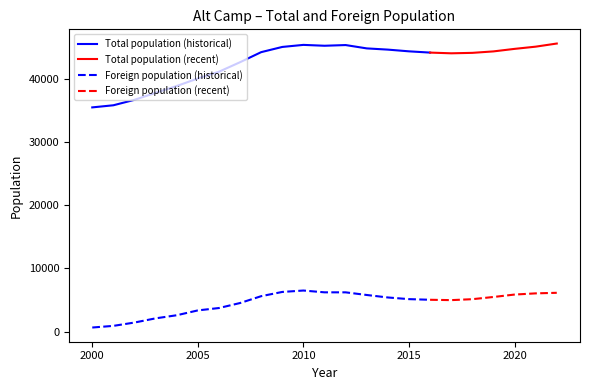

How many interior local valleys does the Foreign population series have?

1